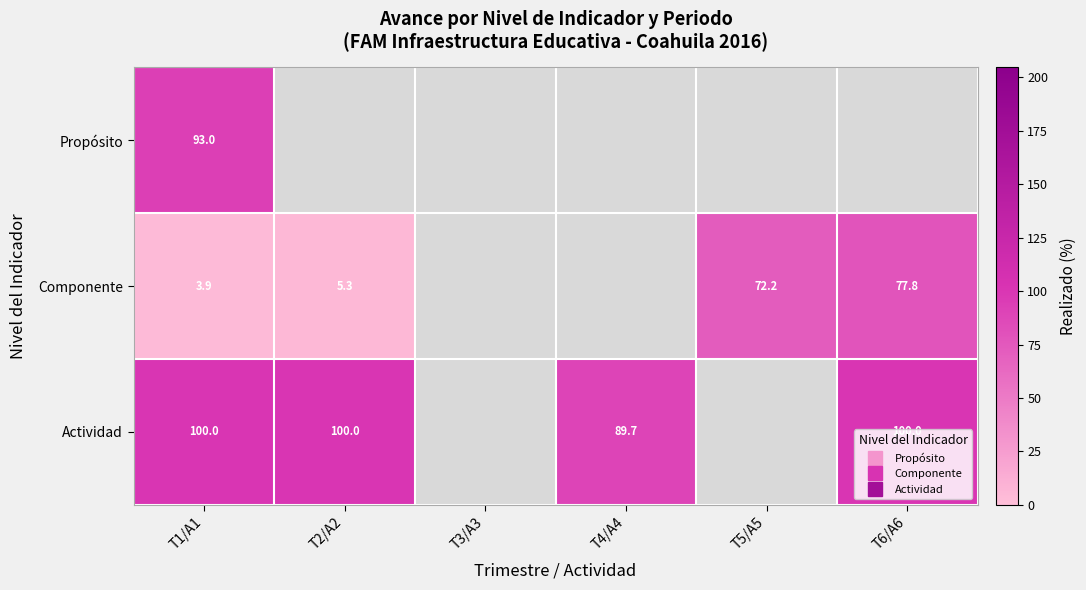

How many data points does each series have?

6